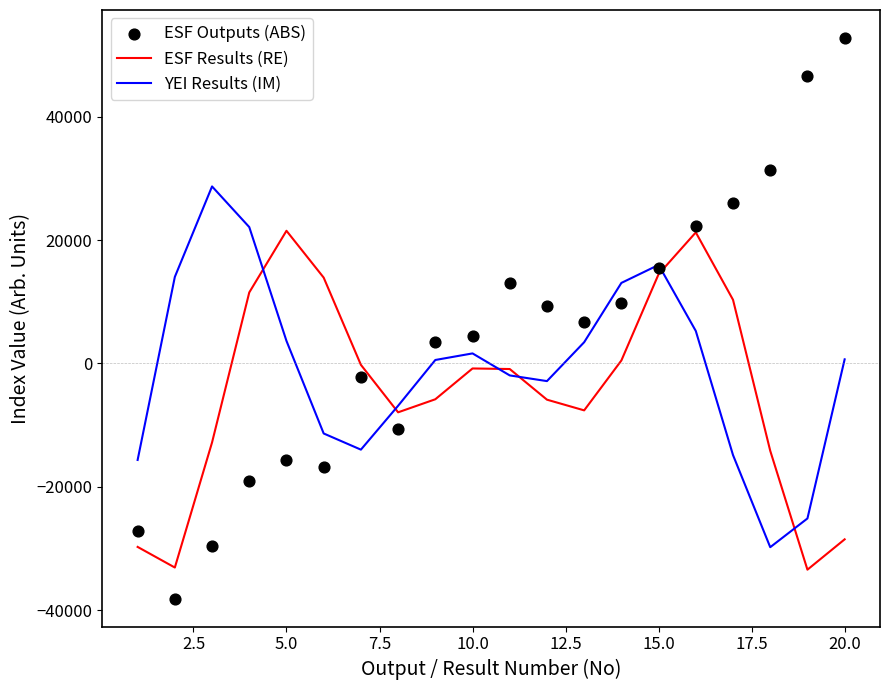

Which series reaches the maximum Y coordinate?

ESF Outputs (ABS)